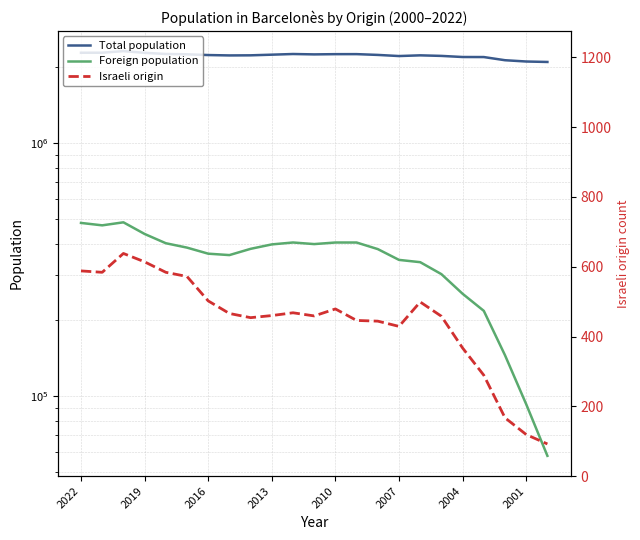

How many values in the Israeli origin series exceed 460?

11